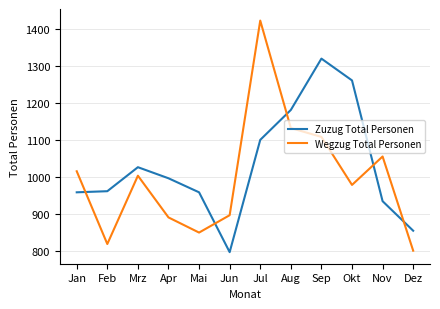

Which label corresponds to the largest value in the chart?

Jul